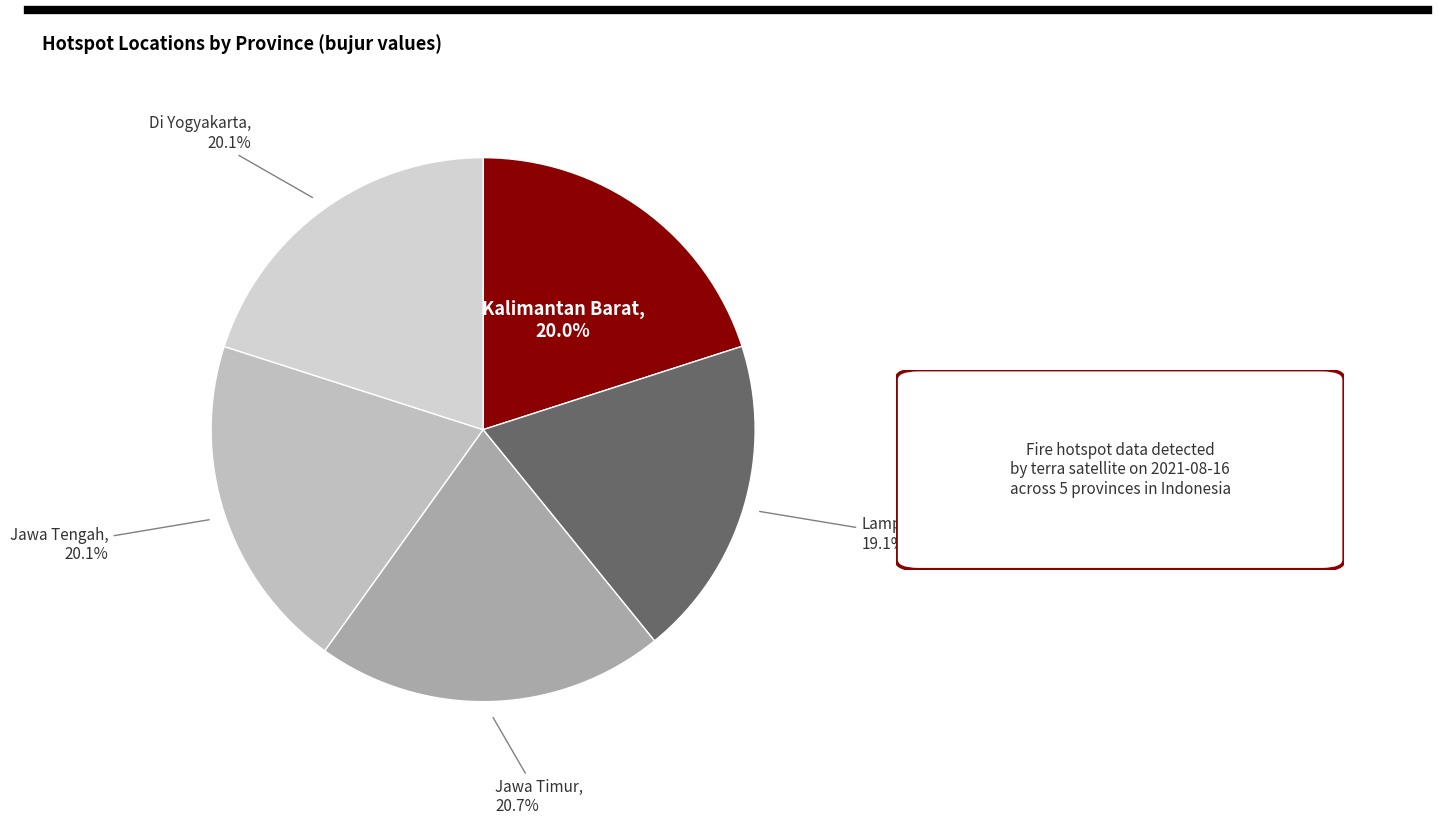

True or false: Jawa Timur accounts for 30% of the total.

False